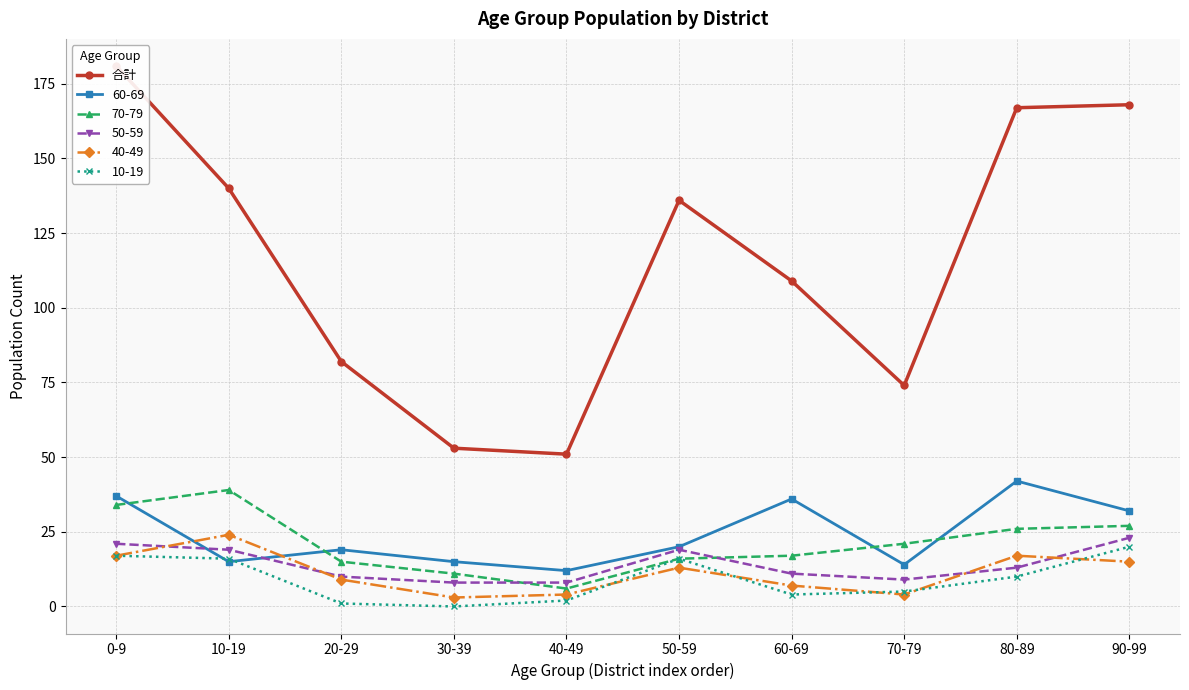

What position from the left is 80-89?

9